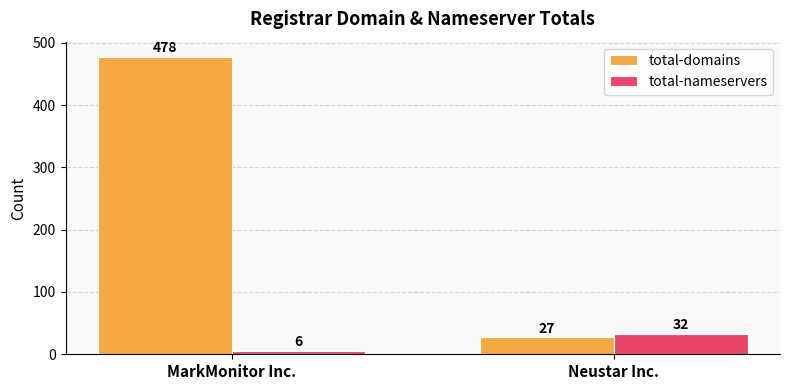

What is the difference between the maximum and minimum values in the total-nameservers series?

26